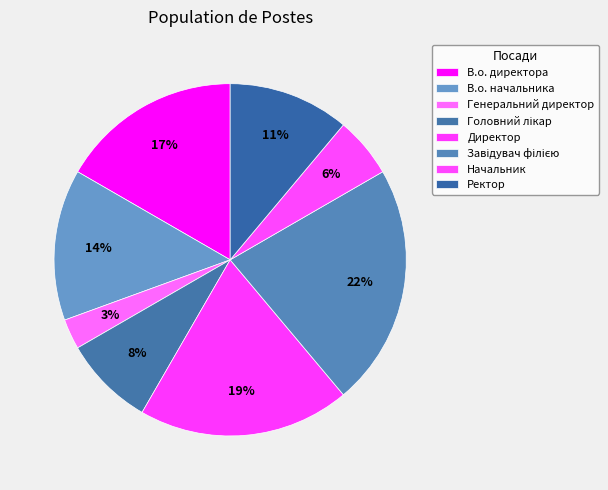

Count the number of slices in the pie.

8